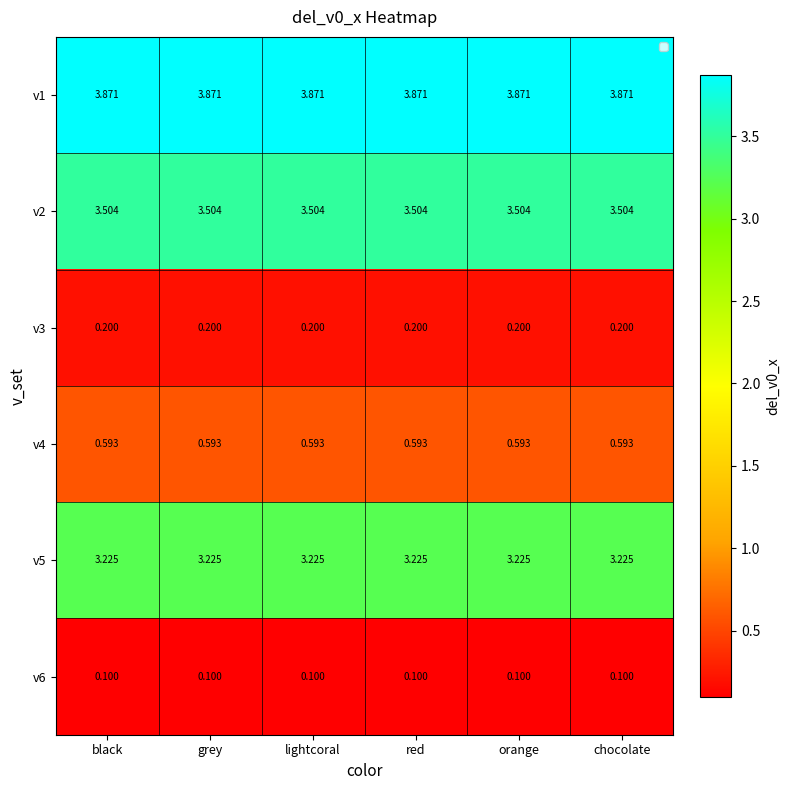

At how many categories does at least one series exceed 2?

6